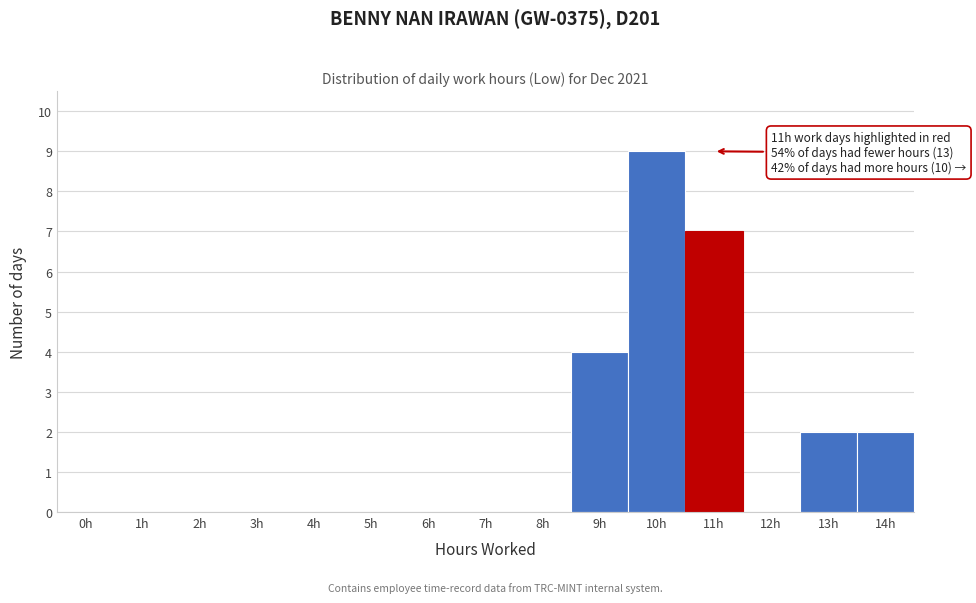

Reading left to right, transcribe all the data shown in this chart.

0h=0	1h=0	2h=0	3h=0	4h=0	5h=0	6h=0	7h=0	8h=0	9h=4	10h=9	11h=7	12h=0	13h=2	14h=2